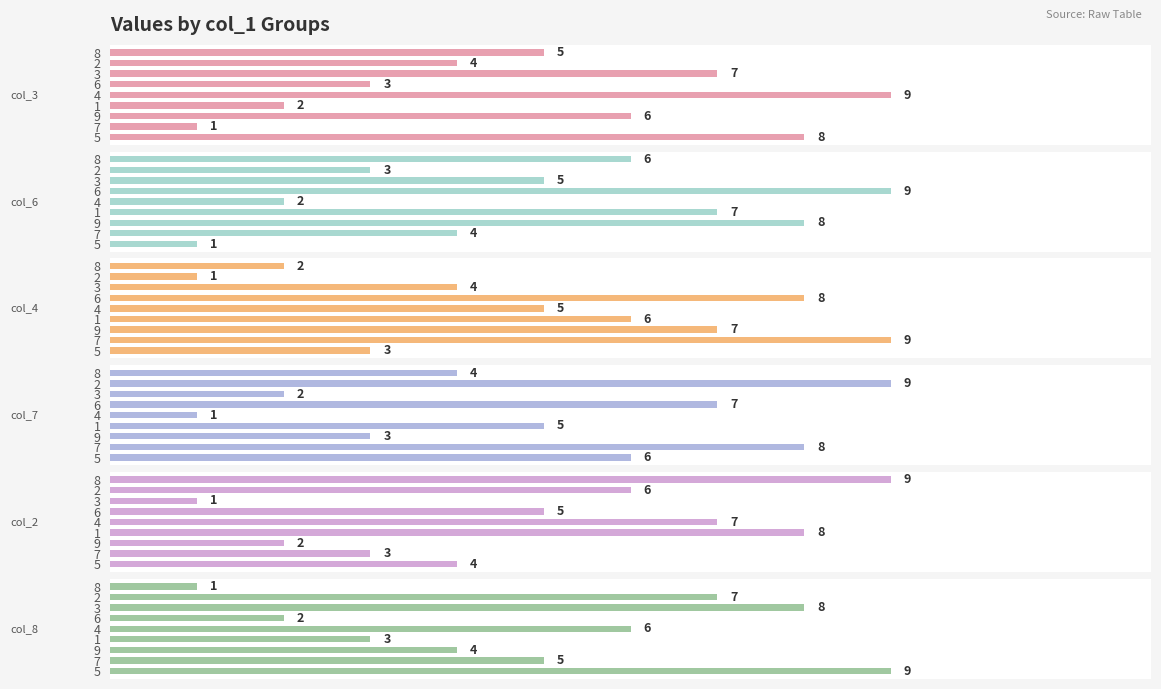

Which series changed the most between 5 and 8?

col_8